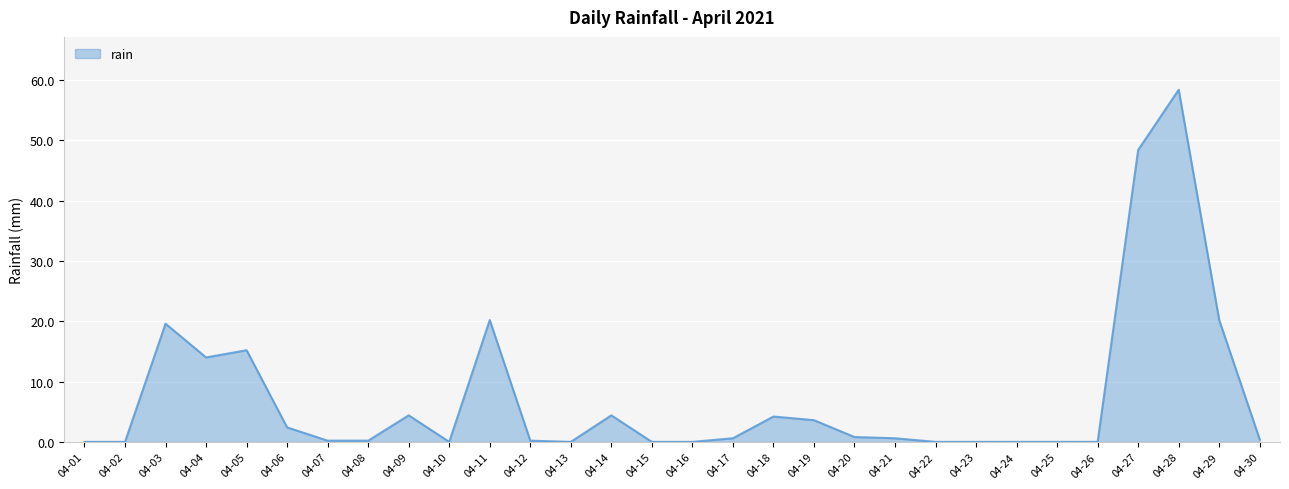

Which category has the highest value across all series?

04-28